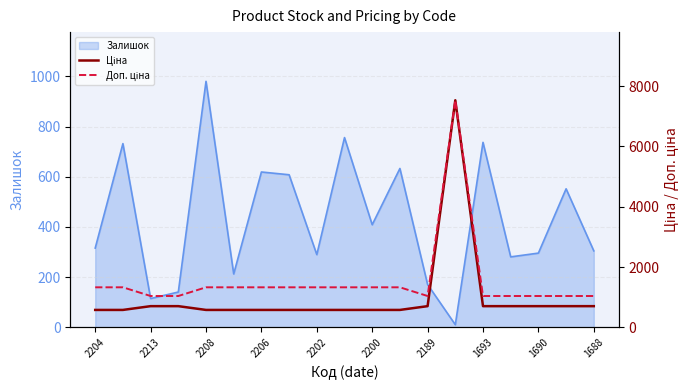

Which category has the highest value in the Залишок series?

2208